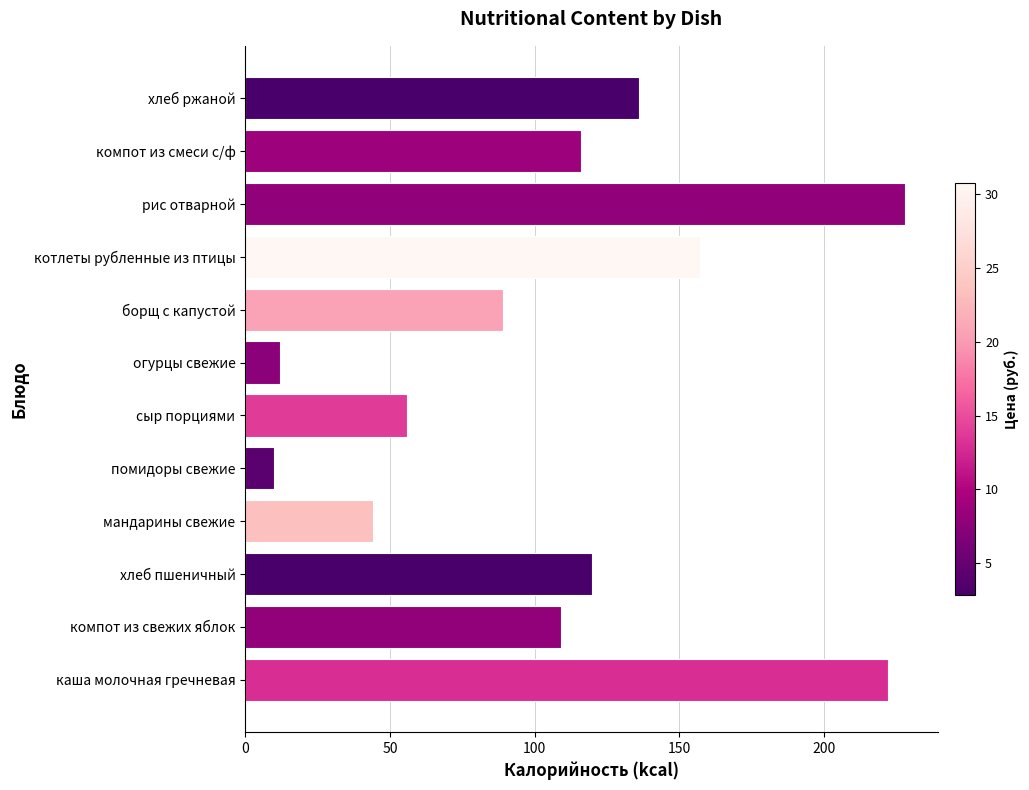

What is the minimum value shown in the chart?

10.0